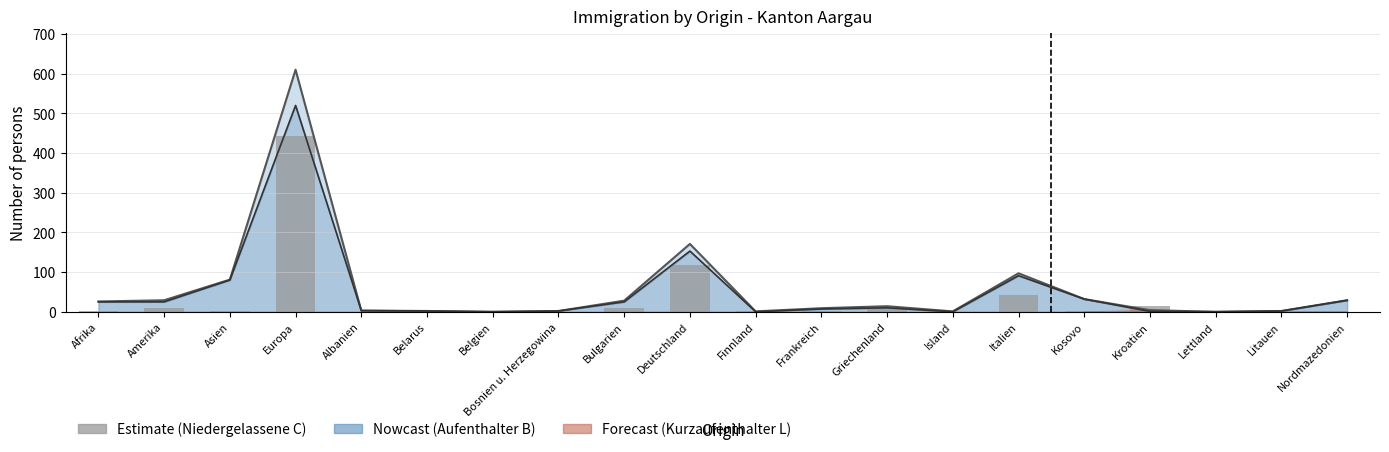

Reading left to right, list all the values displayed in this chart.

Afrika=1	Amerika=10	Asien=3	Europa=443	Albanien=0	Belarus=0	Belgien=2	Bosnien u. Herzegowina=0	Bulgarien=10	Deutschland=117	Finnland=1	Frankreich=3	Griechenland=8	Island=0	Italien=42	Kosovo=1	Kroatien=15	Lettland=2	Litauen=0	Nordmazedonien=0